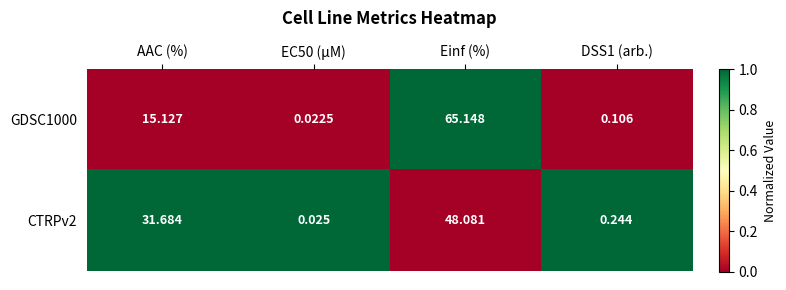

Where is GDSC1000 nearest to the value 32?

AAC (%)